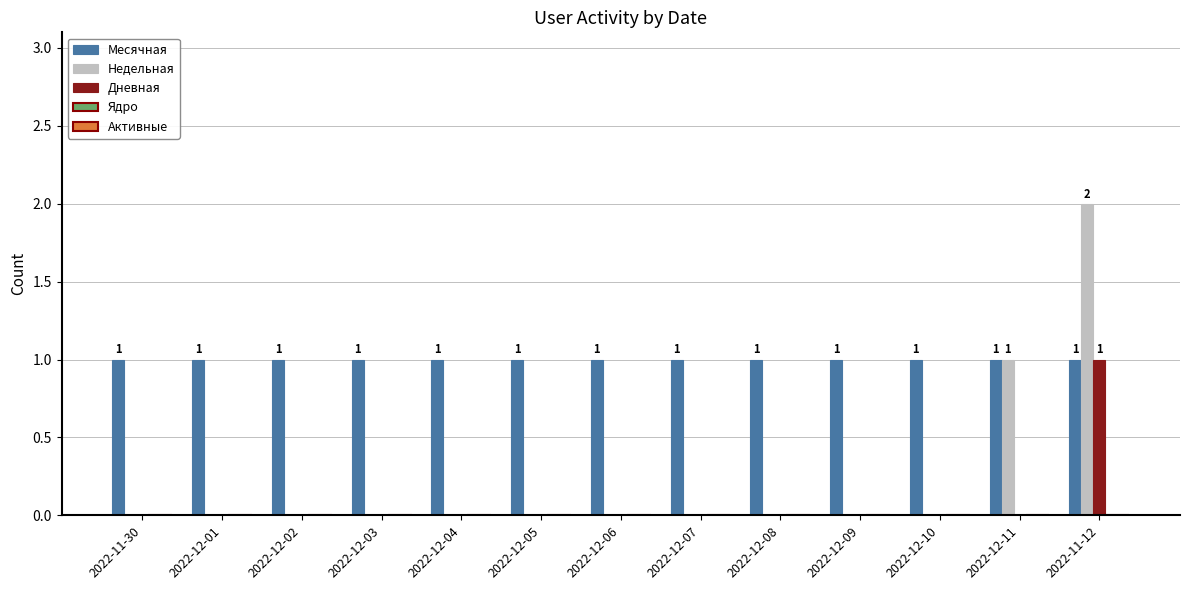

Which series changed the most between 2022-12-01 and 2022-11-12?

Недельная